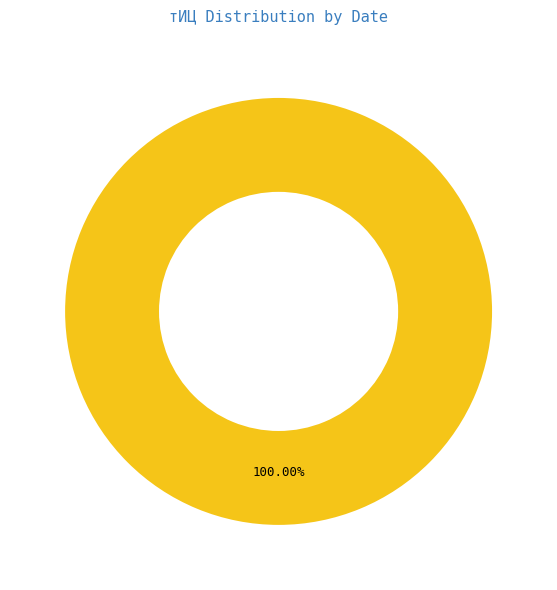

Is there a majority slice in this chart?

Yes